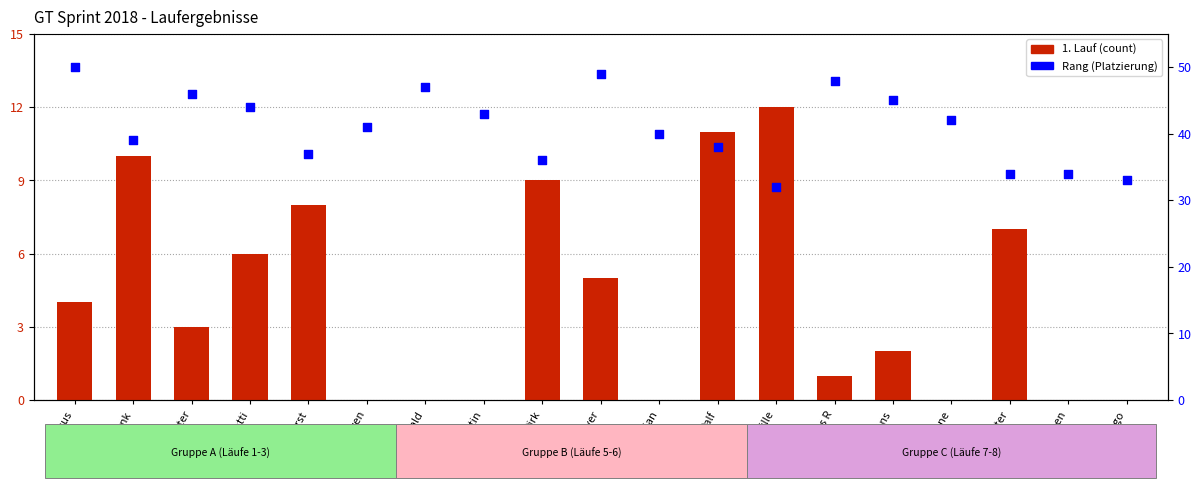

What is the total value across all series at Dirk?

45